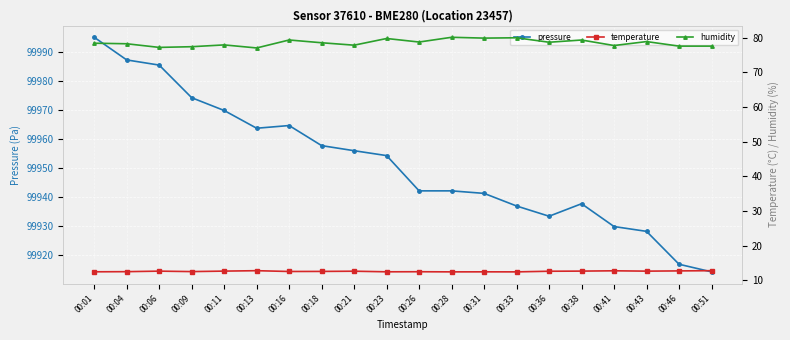

Where is the first local maximum for humidity?

00:11